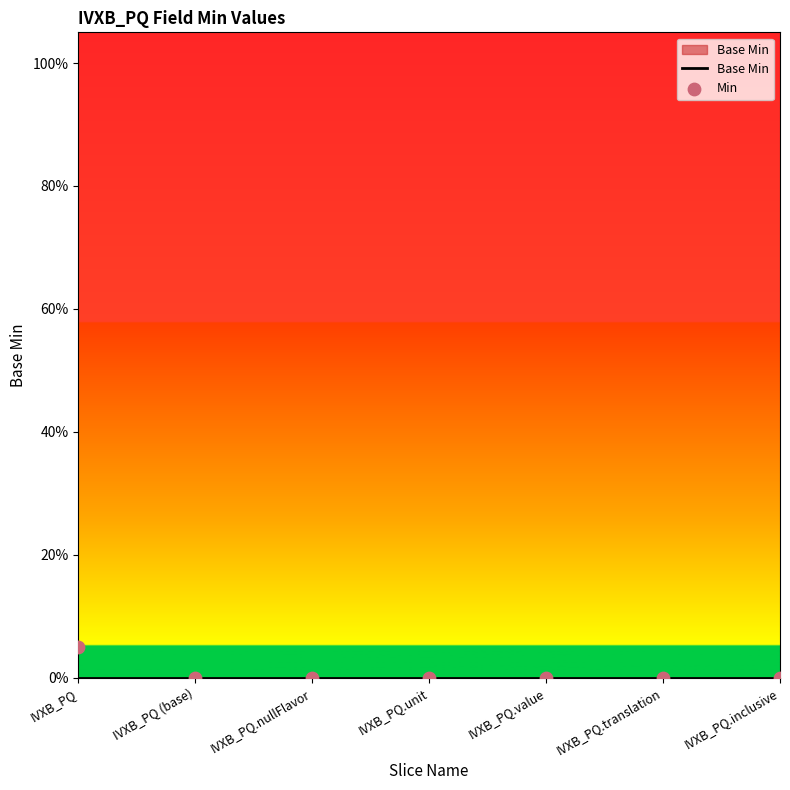

At how many categories does at least one series exceed 0?

1